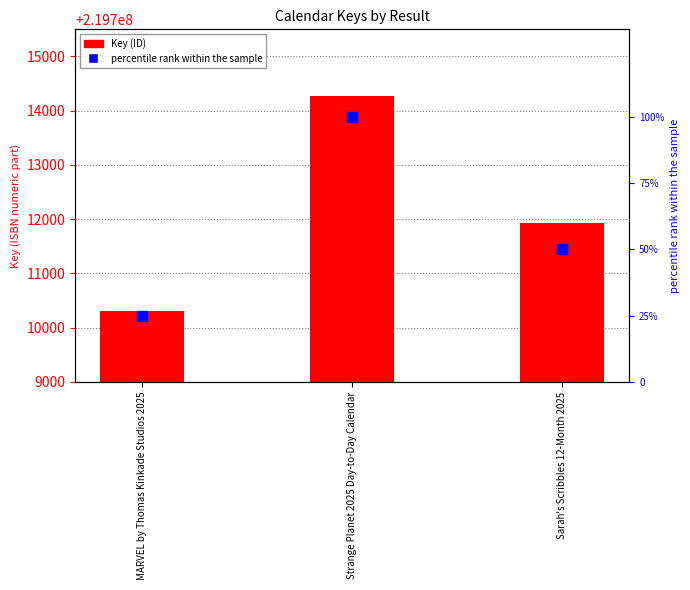

What are all the series names shown in the legend?

Key (ID), percentile rank within the sample